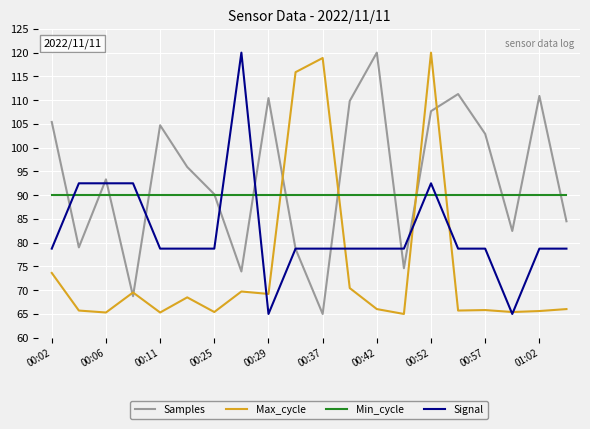

What is the maximum value shown in the chart?

120.0